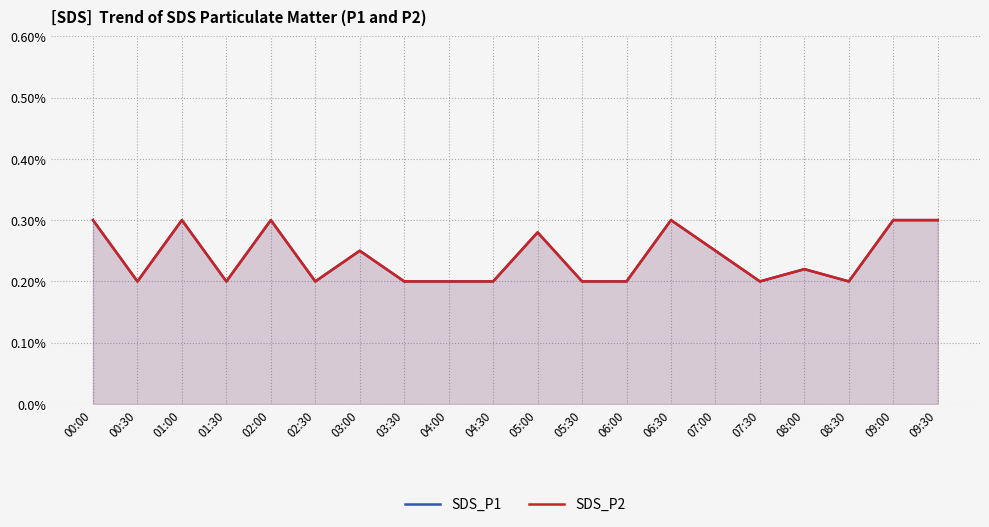

How many distinct data groups are displayed?

2